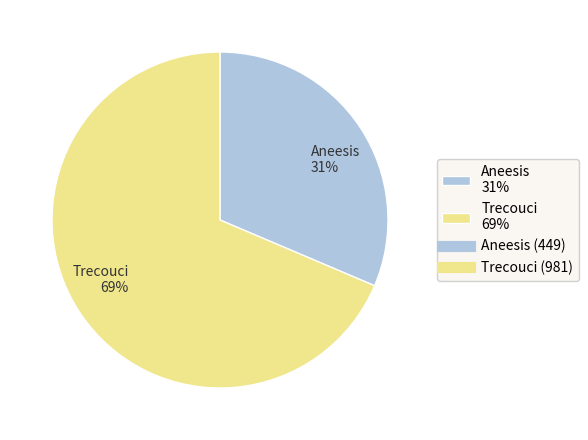

How many slices are in this pie chart?

2